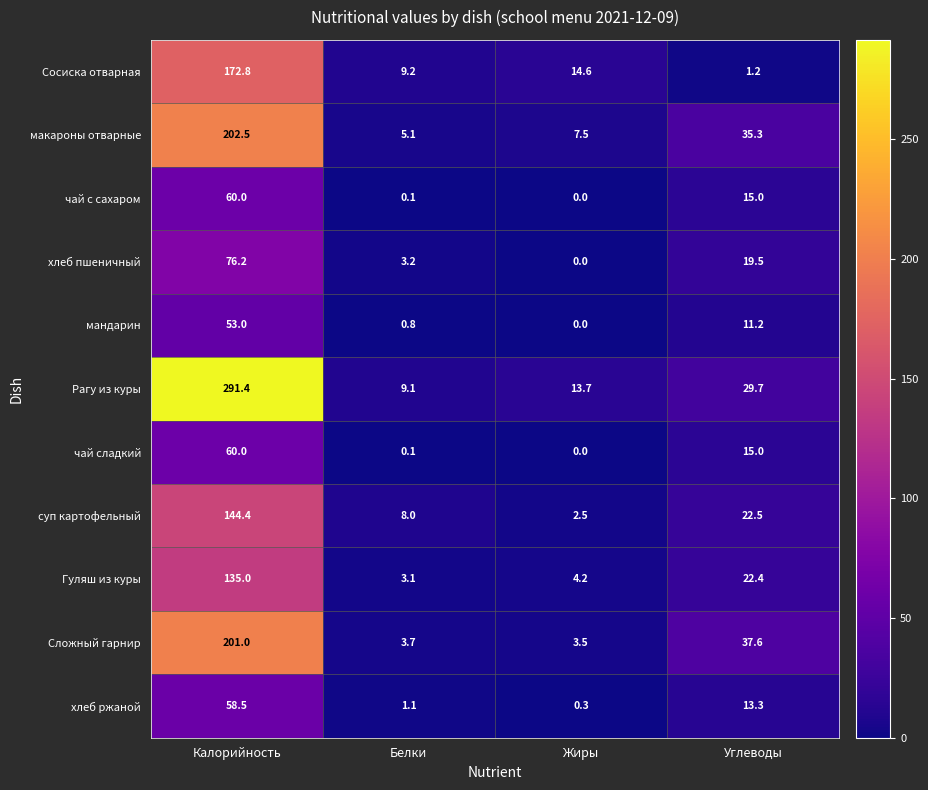

Rank the categories by Сложный гарнир value from lowest to highest.

Жиры, Белки, Углеводы, Калорийность